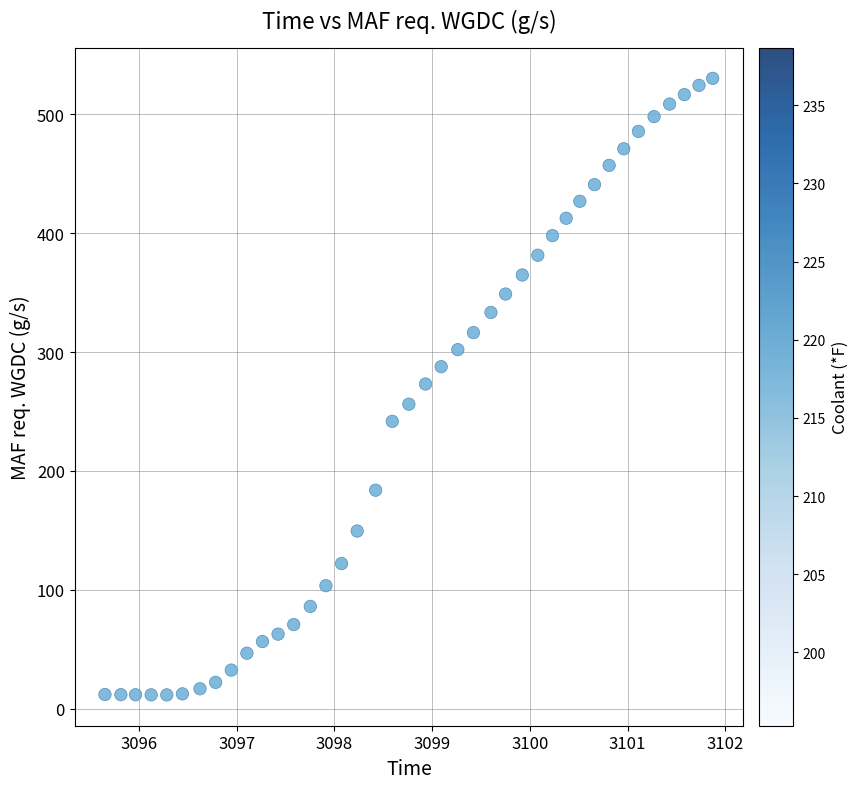

What is the range of Y values (max minus min)?

518.7